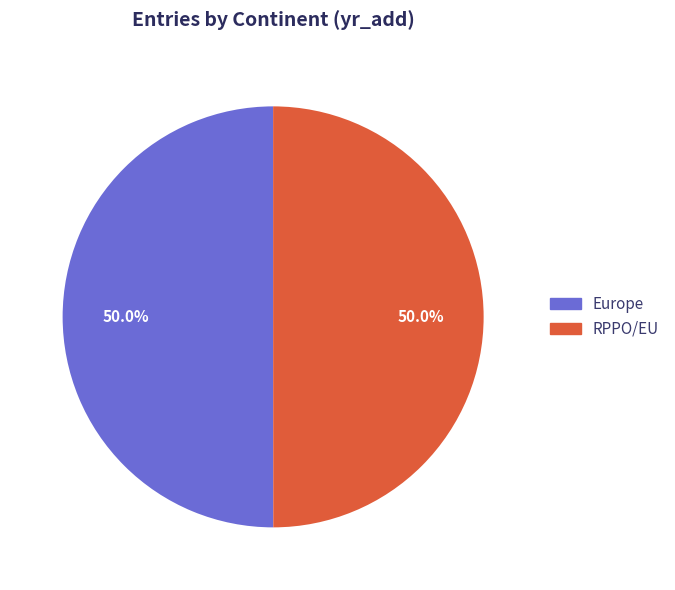

Approximately how many times larger is the value at RPPO/EU compared to Europe?

1.0